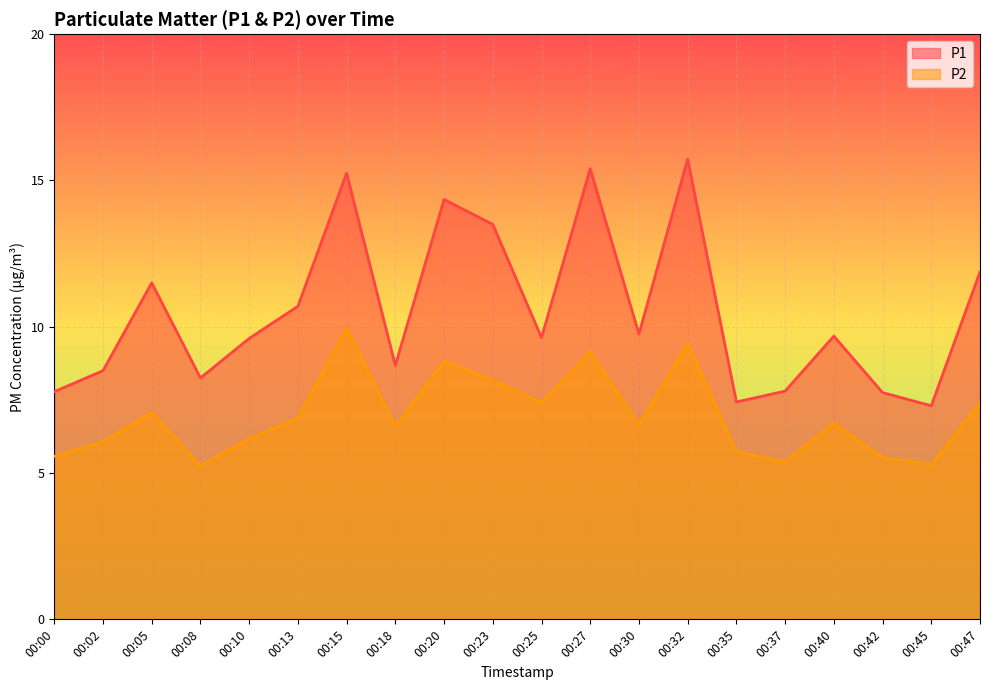

List the labels in order of P2 value, largest first.

00:15, 00:32, 00:27, 00:20, 00:23, 00:25, 00:47, 00:05, 00:13, 00:40, 00:30, 00:18, 00:10, 00:02, 00:35, 00:00, 00:42, 00:37, 00:45, 00:08